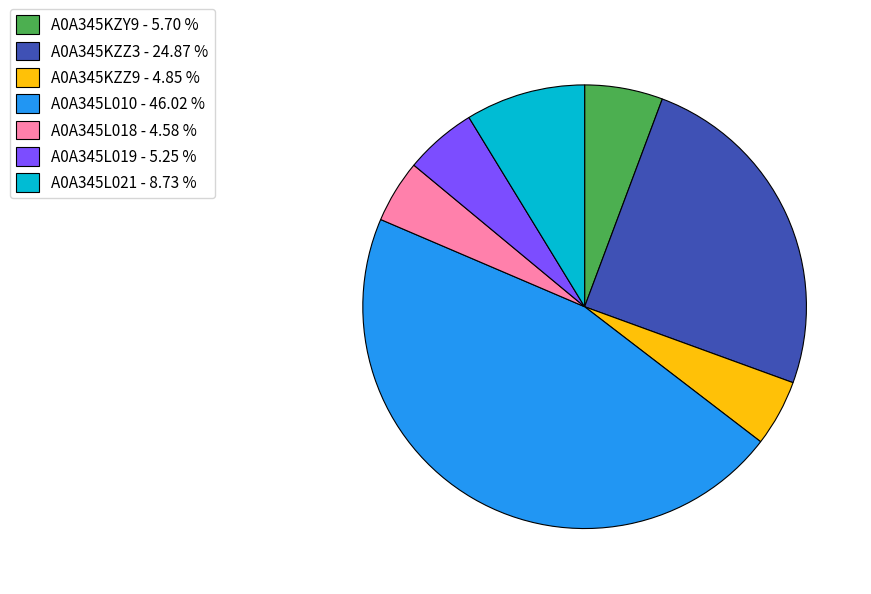

How many slices are in this pie chart?

7